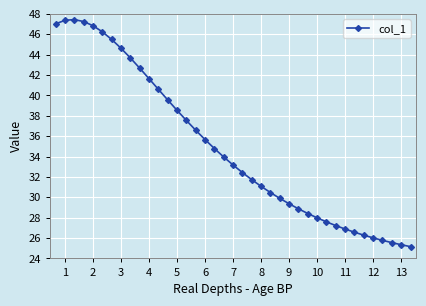

How many values are below 33?

19